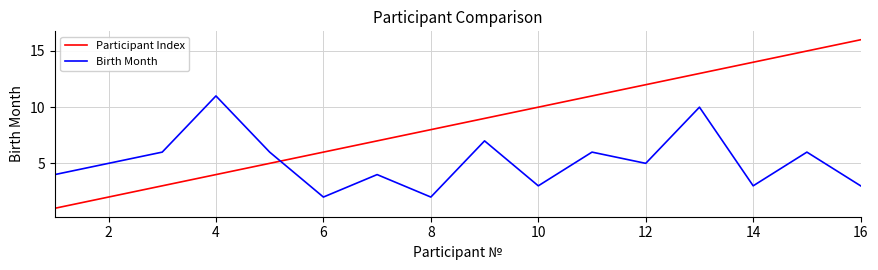

How many lines are shown in the chart?

2